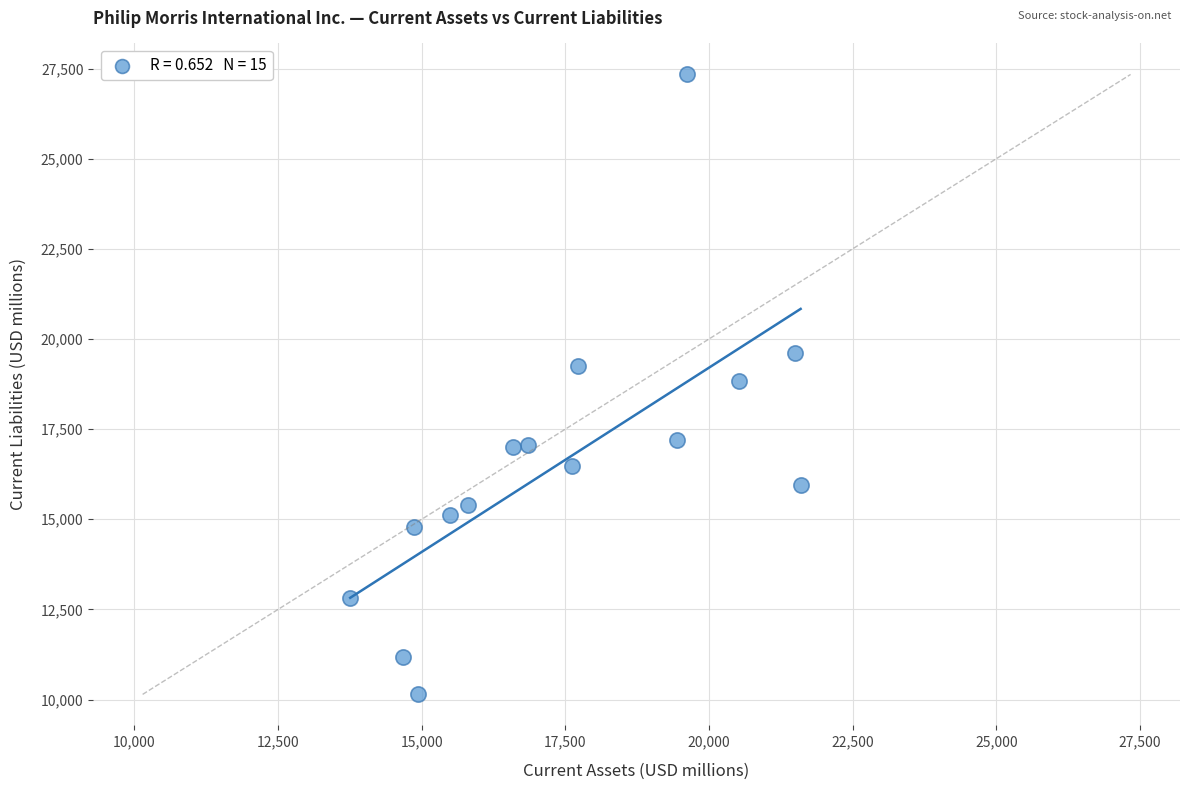

What is the range of Y values (max minus min)?

17192